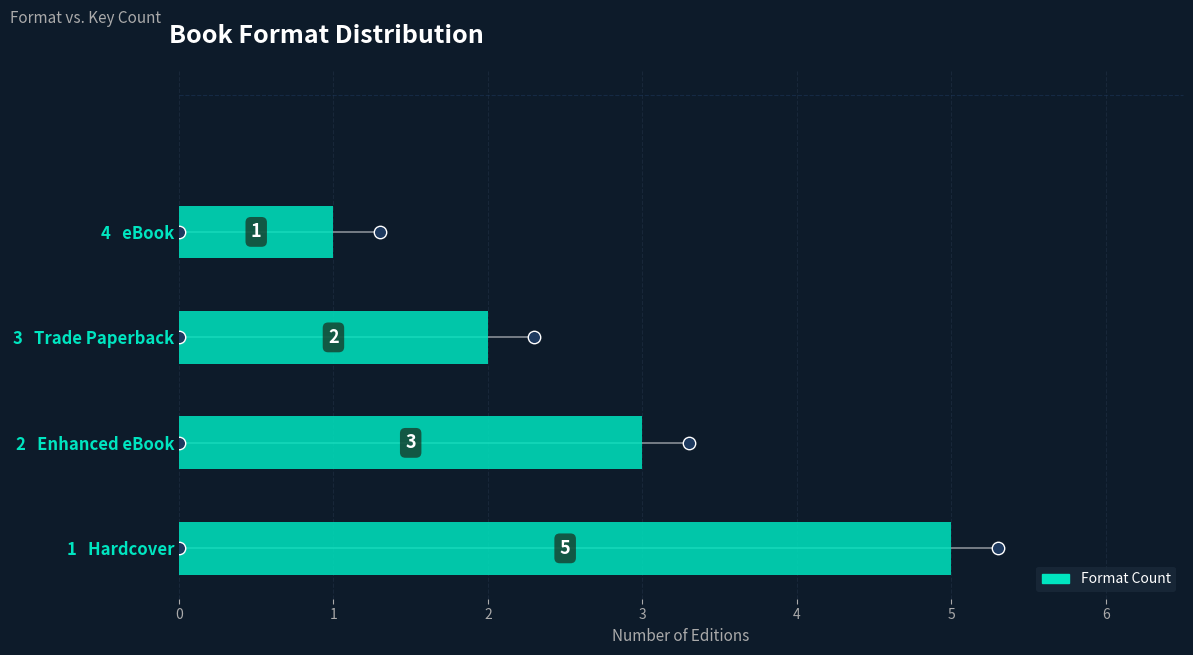

What is the change in value from Enhanced eBook to eBook?

-2